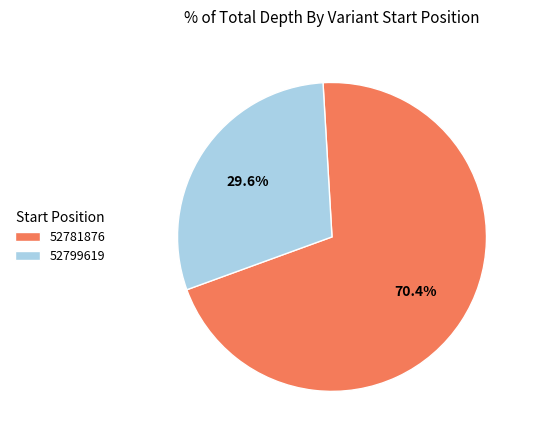

Is there any slice that represents more than half of the pie?

Yes